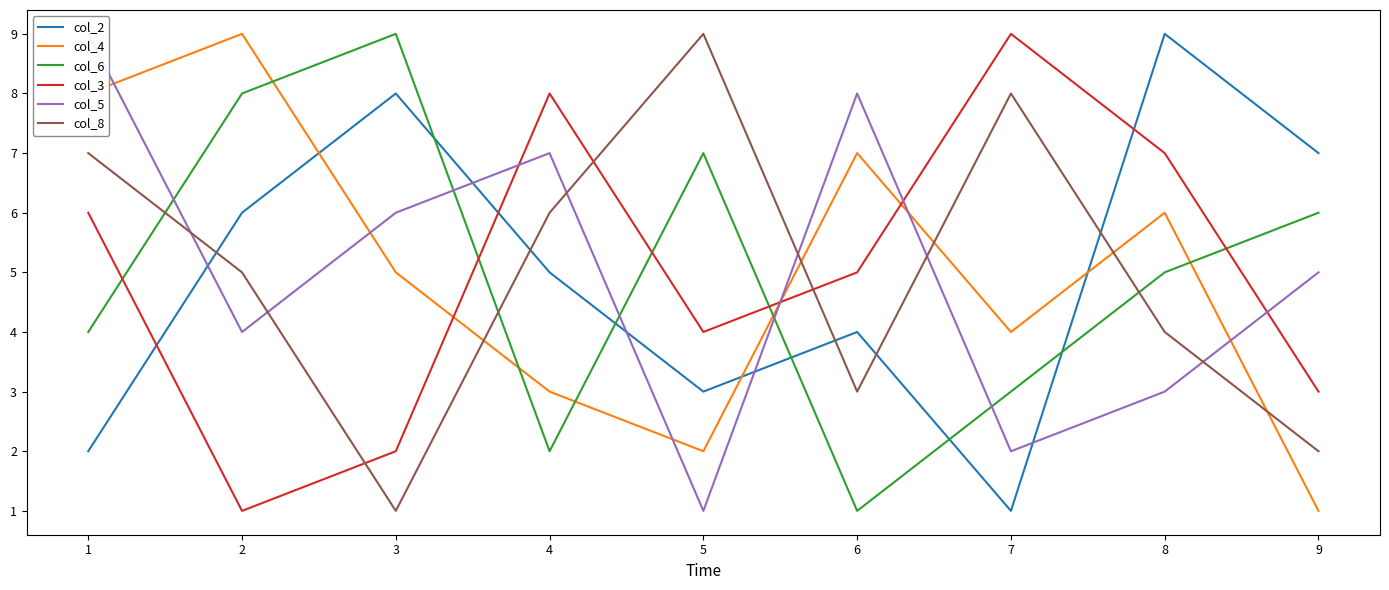

Does the chart display data point markers on the line(s)?

No